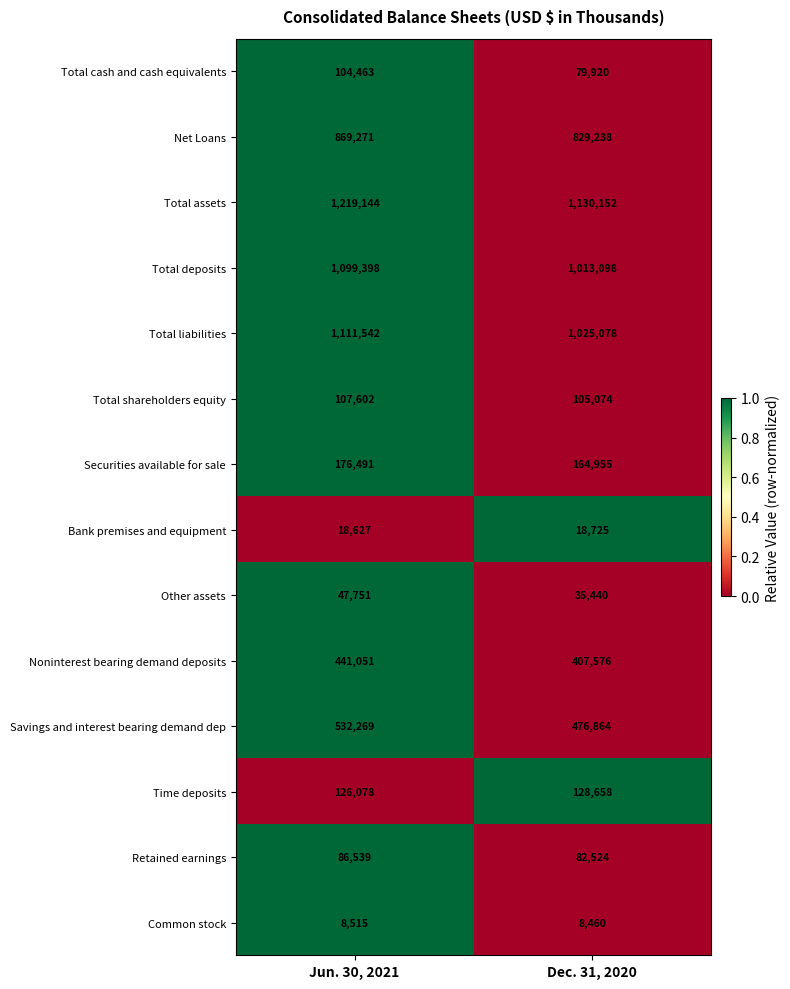

Reading left to right, transcribe all the data shown in this chart.

Total cash and cash equivalents: Jun. 30, 2021=104463	Dec. 31, 2020=79920
Net Loans: Jun. 30, 2021=869271	Dec. 31, 2020=829238
Total assets: Jun. 30, 2021=1219144	Dec. 31, 2020=1130152
Total deposits: Jun. 30, 2021=1099398	Dec. 31, 2020=1013098
Total liabilities: Jun. 30, 2021=1111542	Dec. 31, 2020=1025078
Total shareholders equity: Jun. 30, 2021=107602	Dec. 31, 2020=105074
Securities available for sale: Jun. 30, 2021=176491	Dec. 31, 2020=164955
Bank premises and equipment: Jun. 30, 2021=18627	Dec. 31, 2020=18725
Other assets: Jun. 30, 2021=47751	Dec. 31, 2020=35440
Noninterest bearing demand deposits: Jun. 30, 2021=441051	Dec. 31, 2020=407576
Savings and interest bearing demand dep: Jun. 30, 2021=532269	Dec. 31, 2020=476864
Time deposits: Jun. 30, 2021=126078	Dec. 31, 2020=128658
Retained earnings: Jun. 30, 2021=86539	Dec. 31, 2020=82524
Common stock: Jun. 30, 2021=8515	Dec. 31, 2020=8460